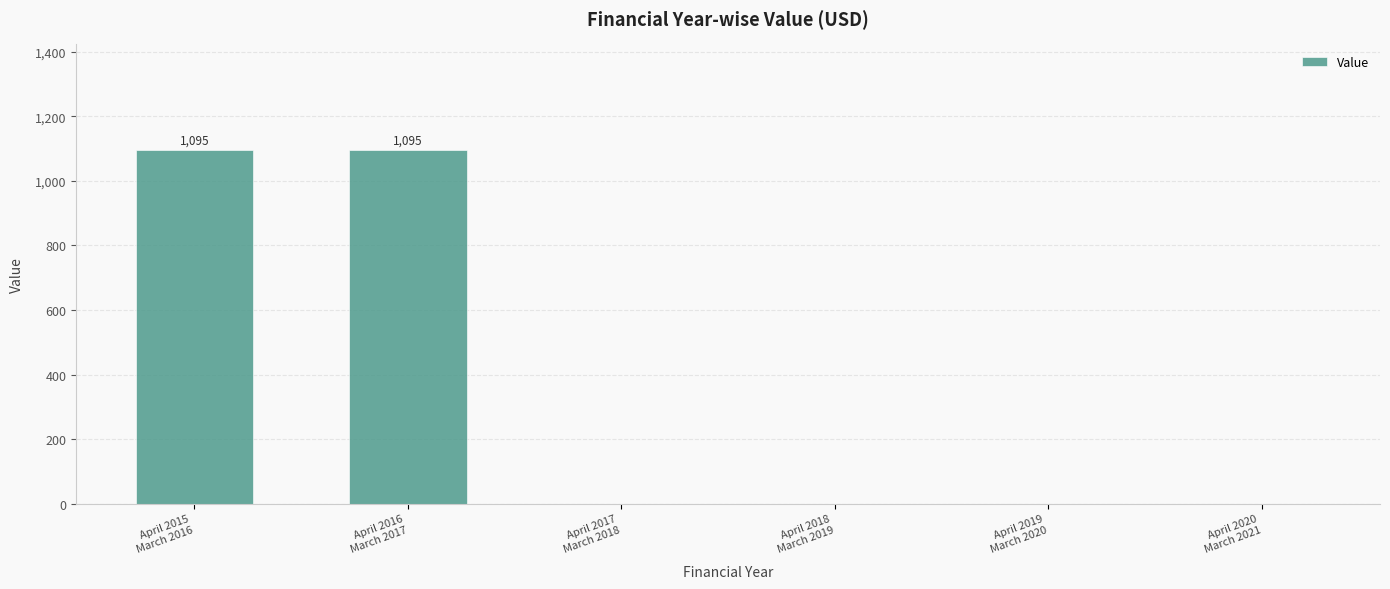

What is the greatest value displayed?

1095